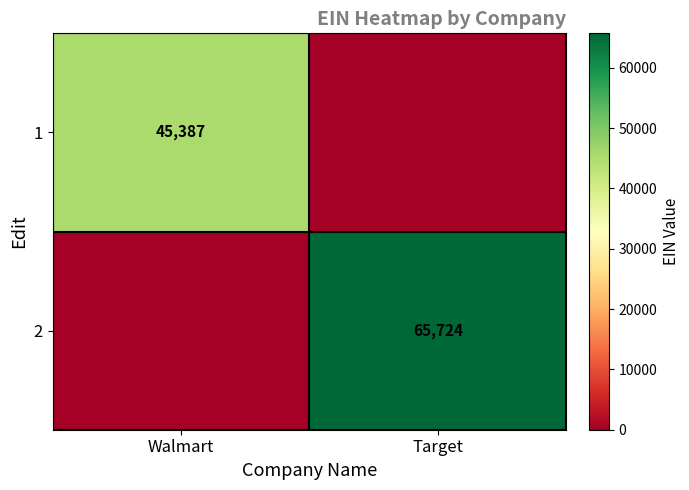

The value of 2 at Target is 45253. True or false?

False